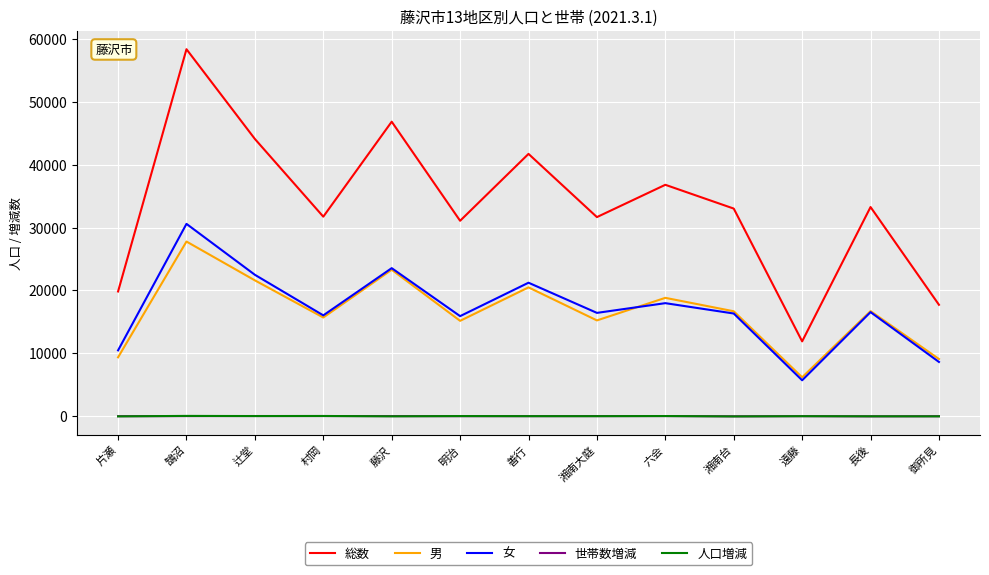

At which category is the sum across all series the highest?

鵠沼